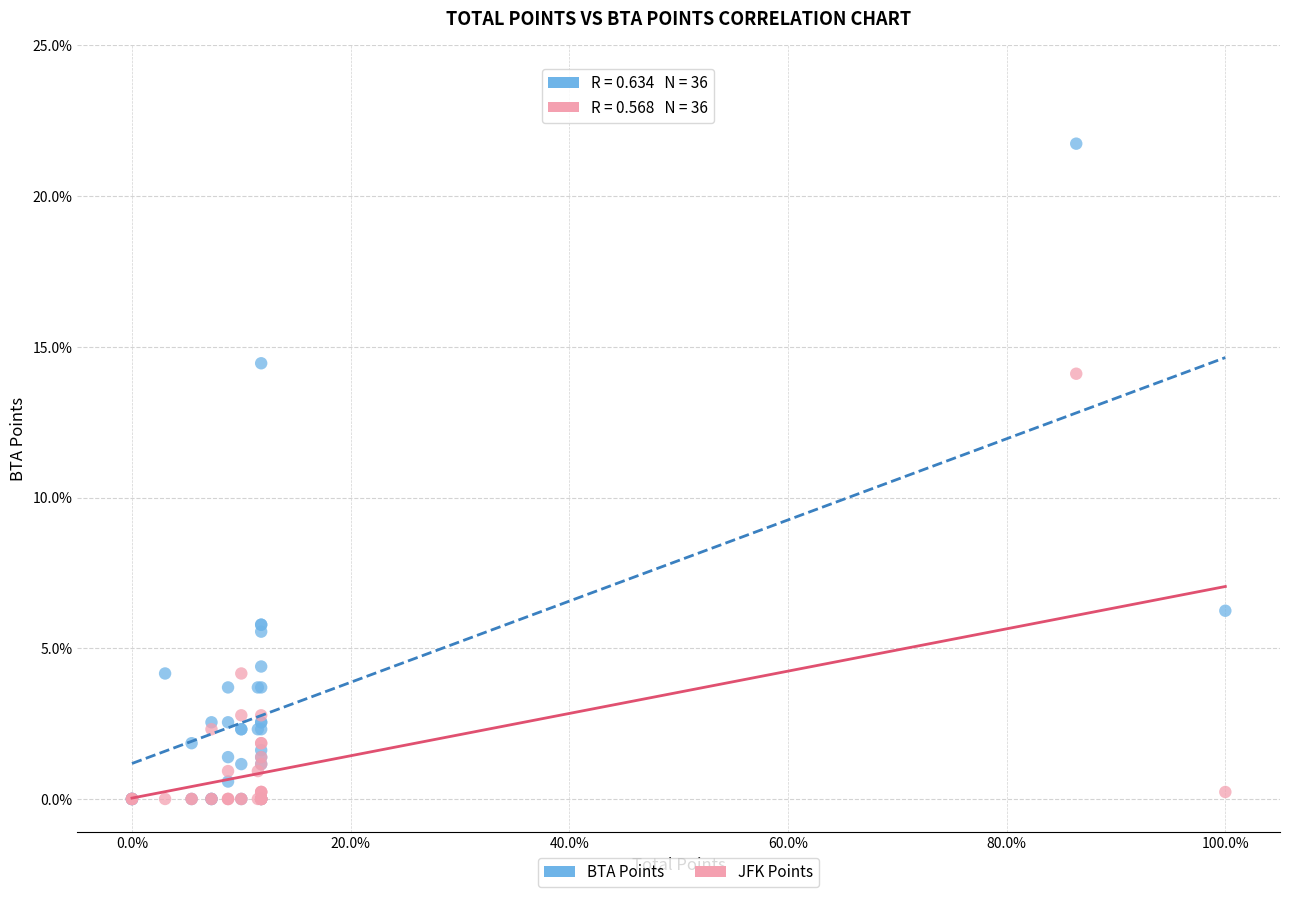

What are all the series names shown in the legend?

BTA Points, JFK Points